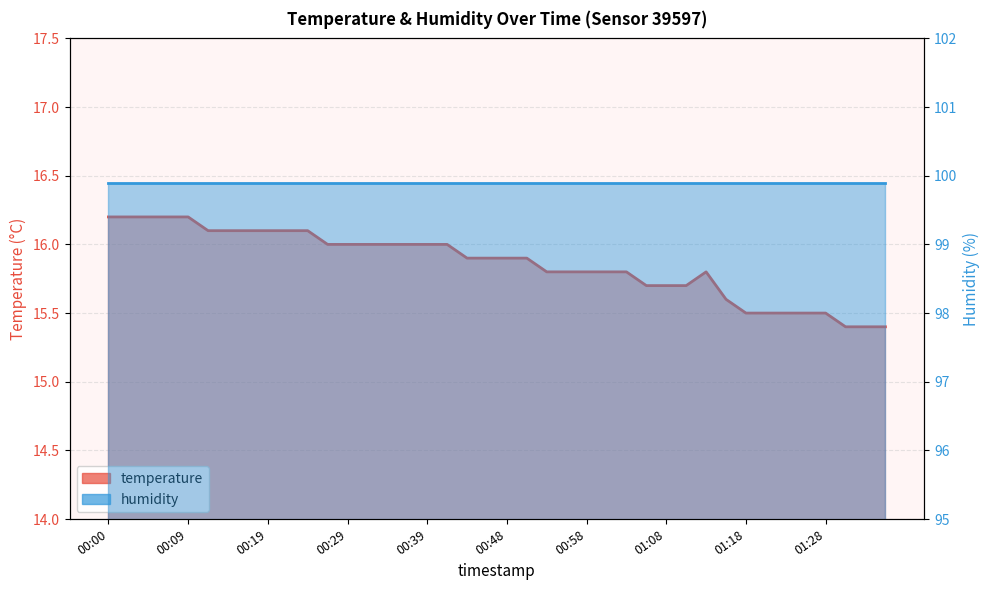

Which has a higher value, 01:08 or 01:31?

01:08